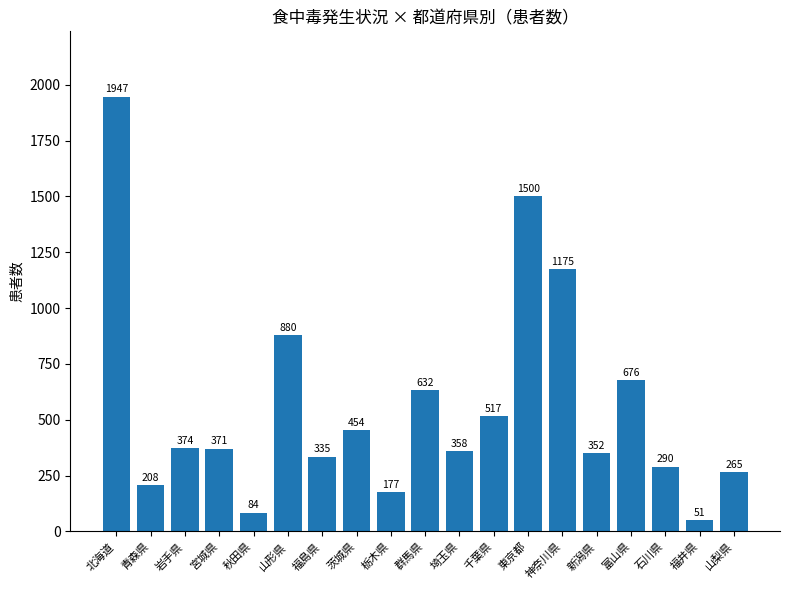

Count the number of data series in this chart.

1